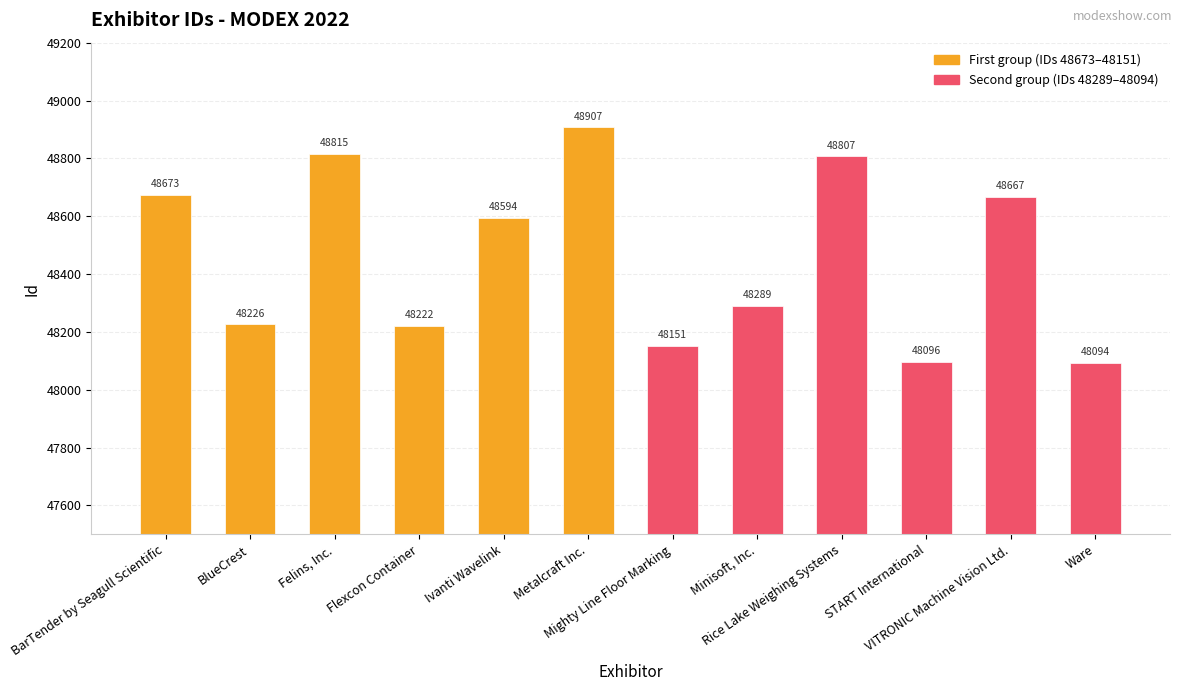

What value does the First group (IDs 48673–48151) series have at Flexcon Container, to the nearest 10?

48220